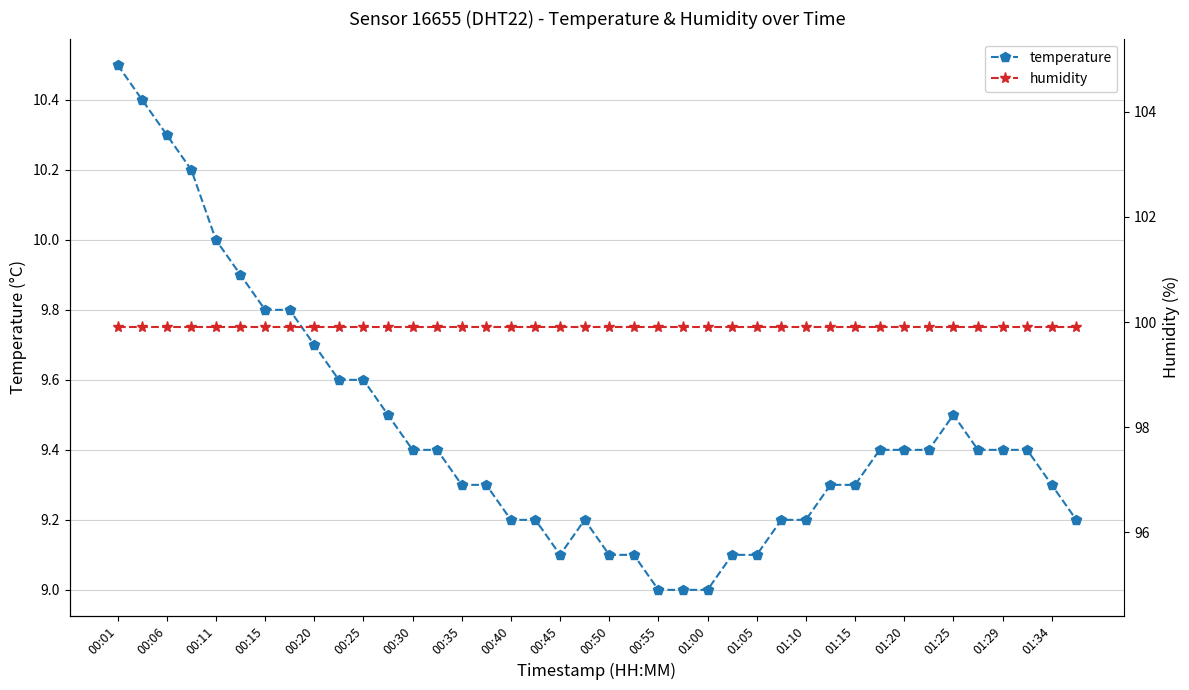

What is the value of the temperature point at the 18th from the left?

9.2